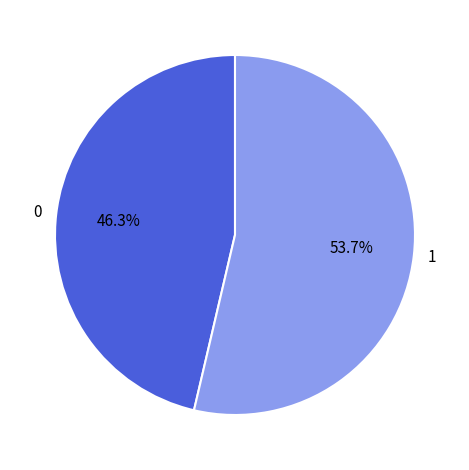

Does 0 represent more than half of the total?

No